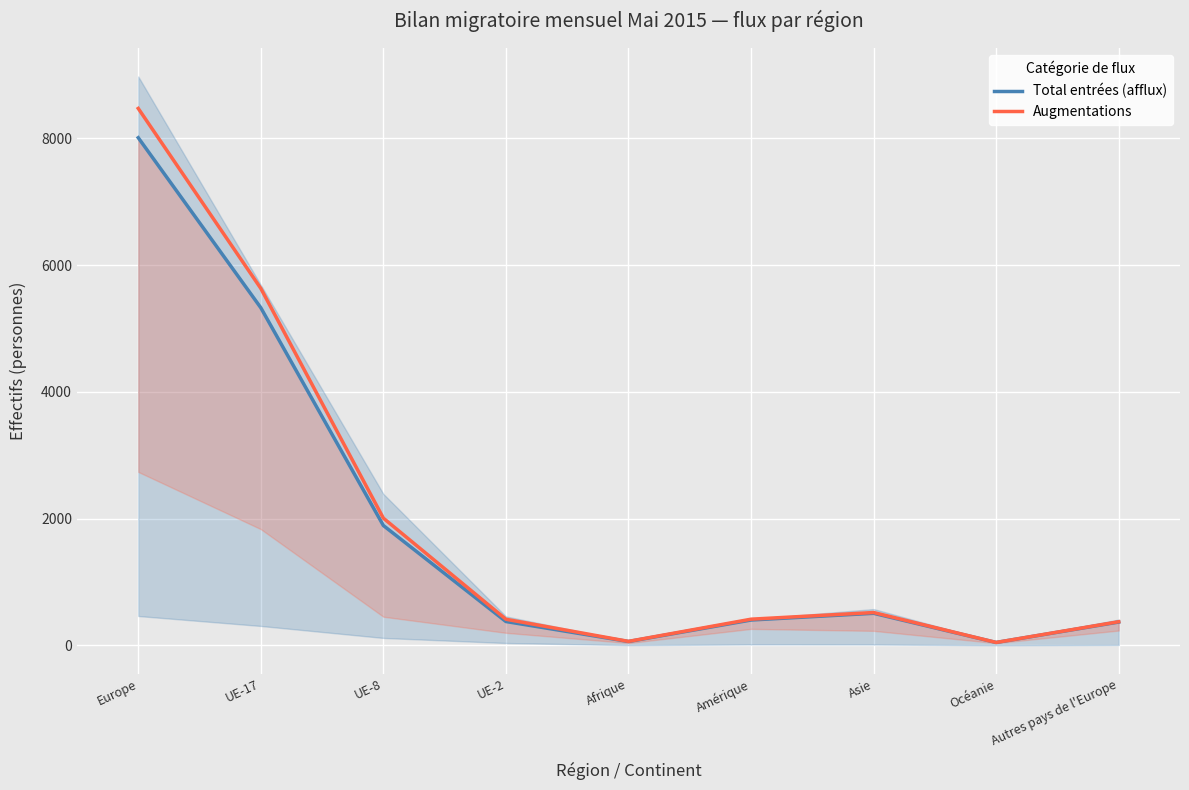

At how many categories does at least one series exceed 4721?

2